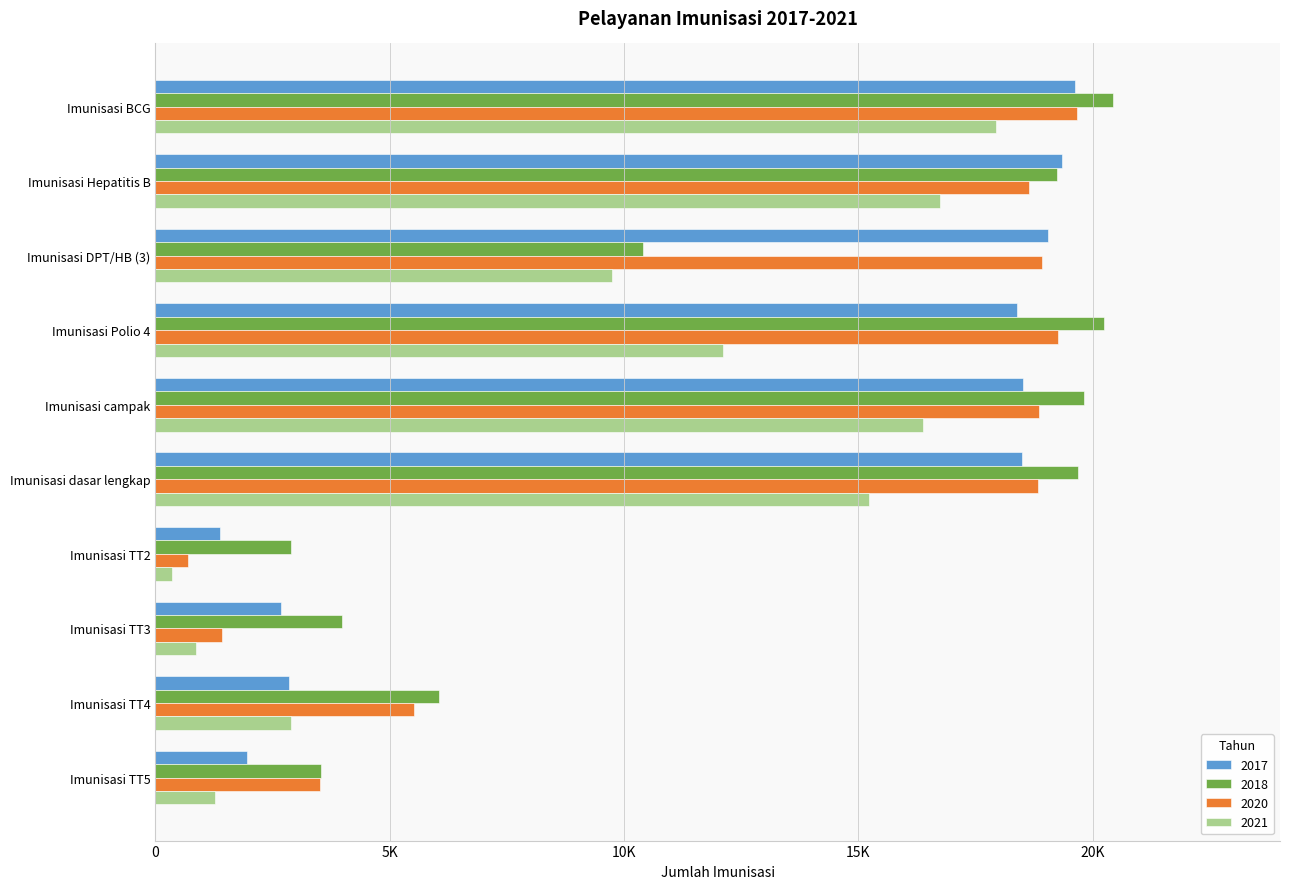

Which has a higher value, Imunisasi BCG or Imunisasi campak?

Imunisasi BCG